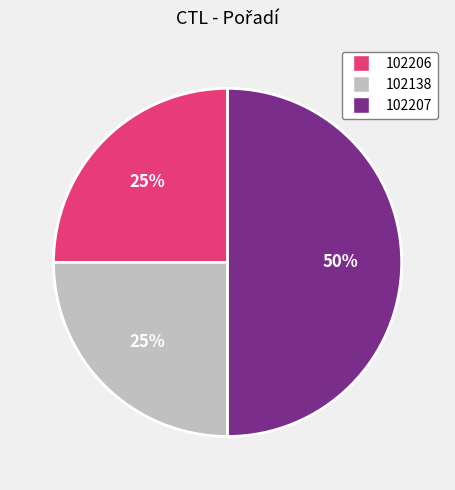

What percentage is the 102206 slice, to the nearest percent?

25%